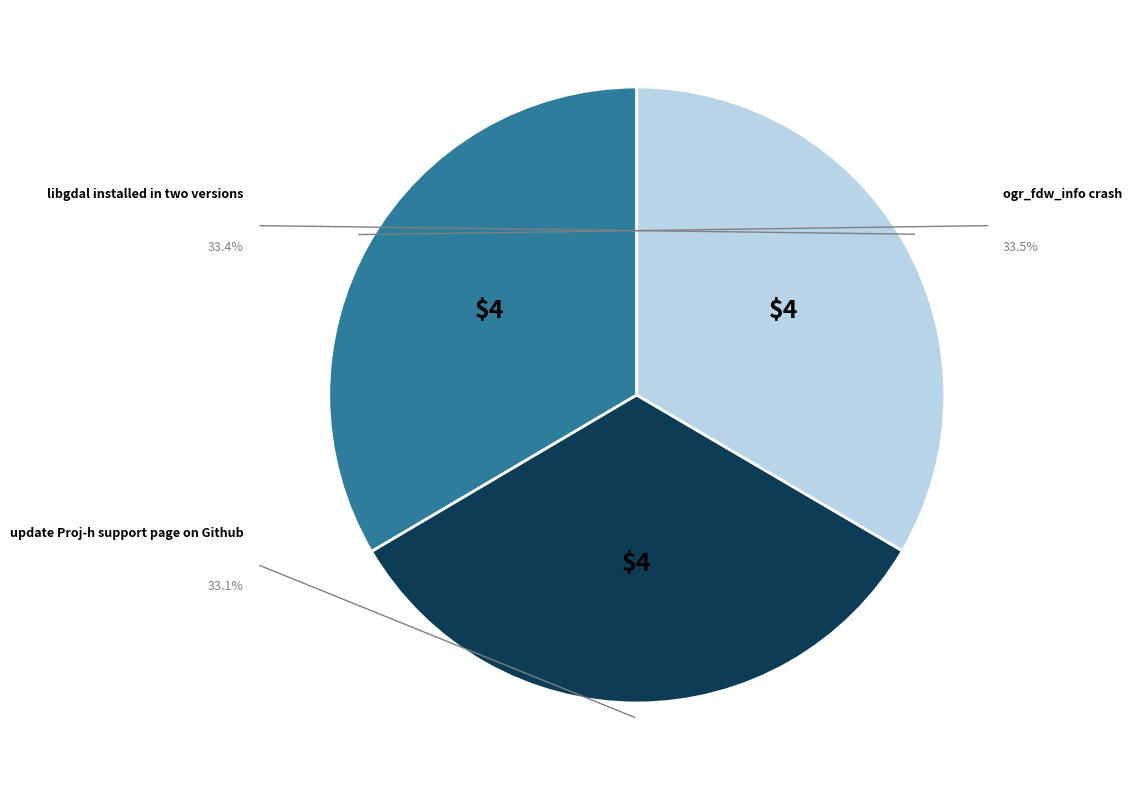

Is there any slice that represents more than half of the pie?

No